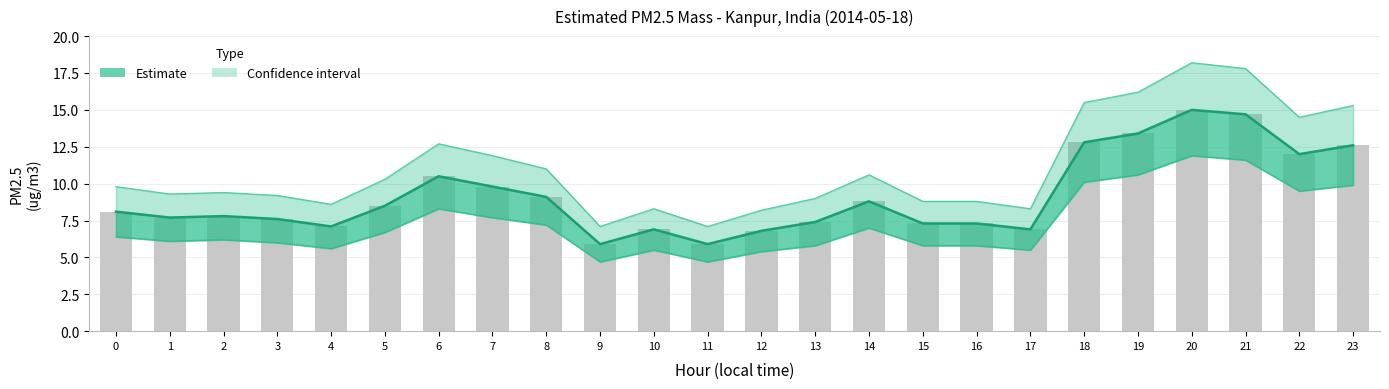

The chart shows a value of 15.0 at 20. True or false?

True